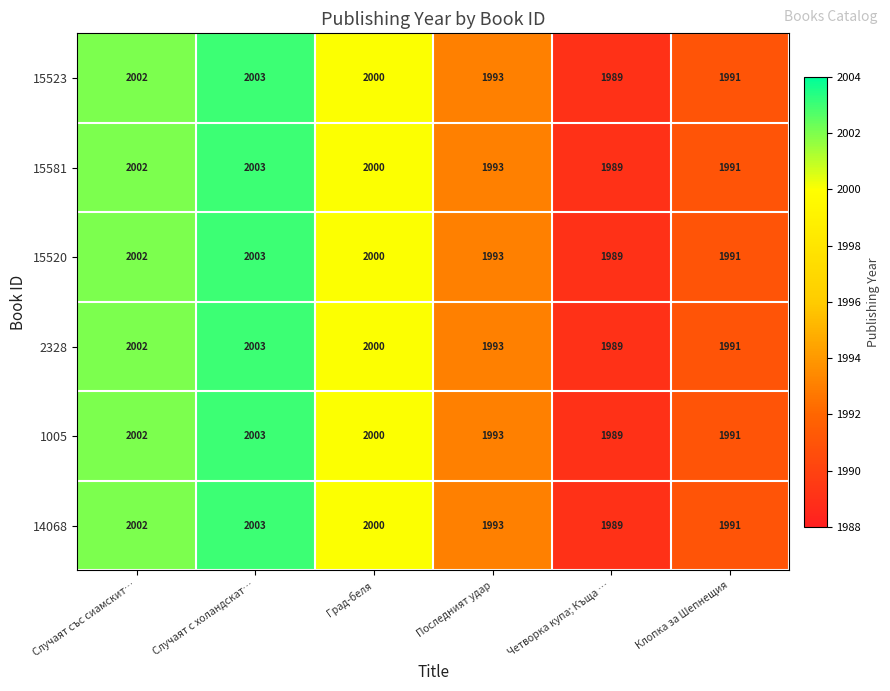

What is the sum of all 15523 values?

11978